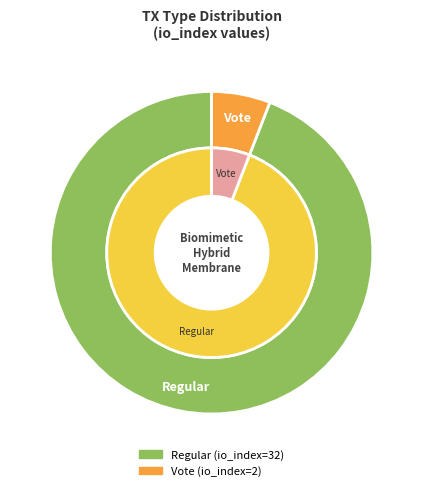

What is the change in value from Regular to Vote?

-30